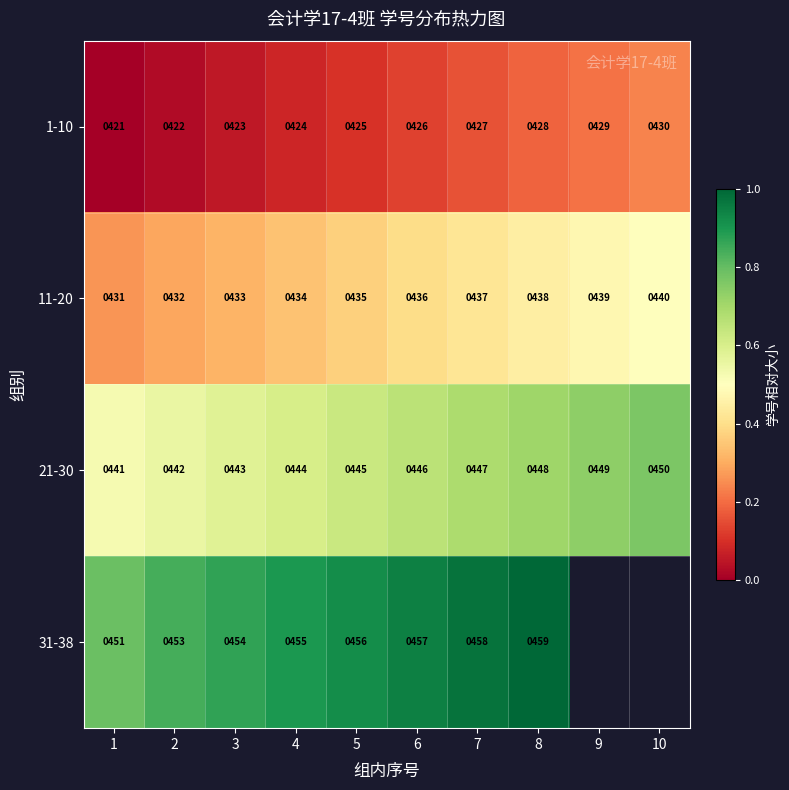

The value of 11-20 at 2 is 686. True or false?

False